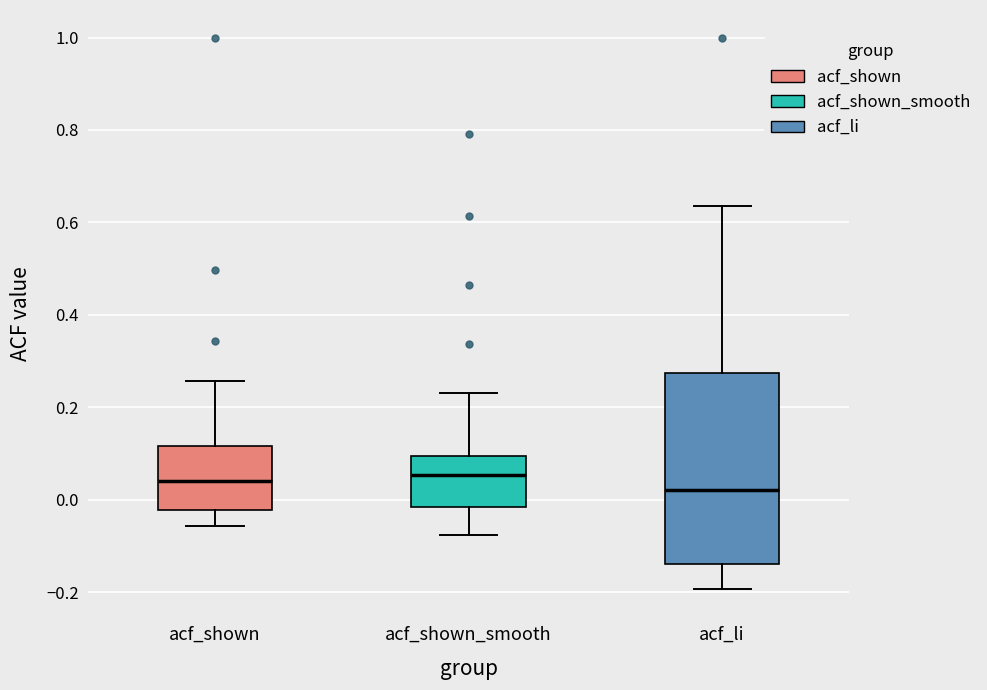

Where does the upper whisker of the box for acf_shown end on the y-axis? The values are not printed on the chart, so give them approximately, as read against the axis.

0.26